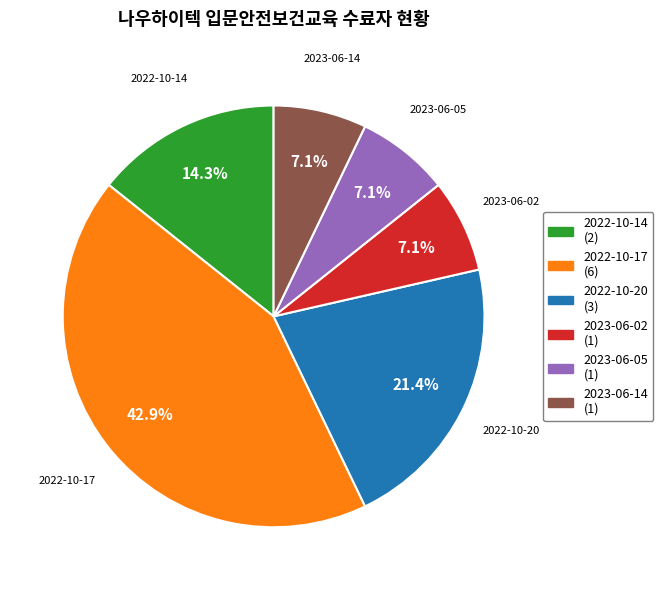

Is there a majority slice in this chart?

No